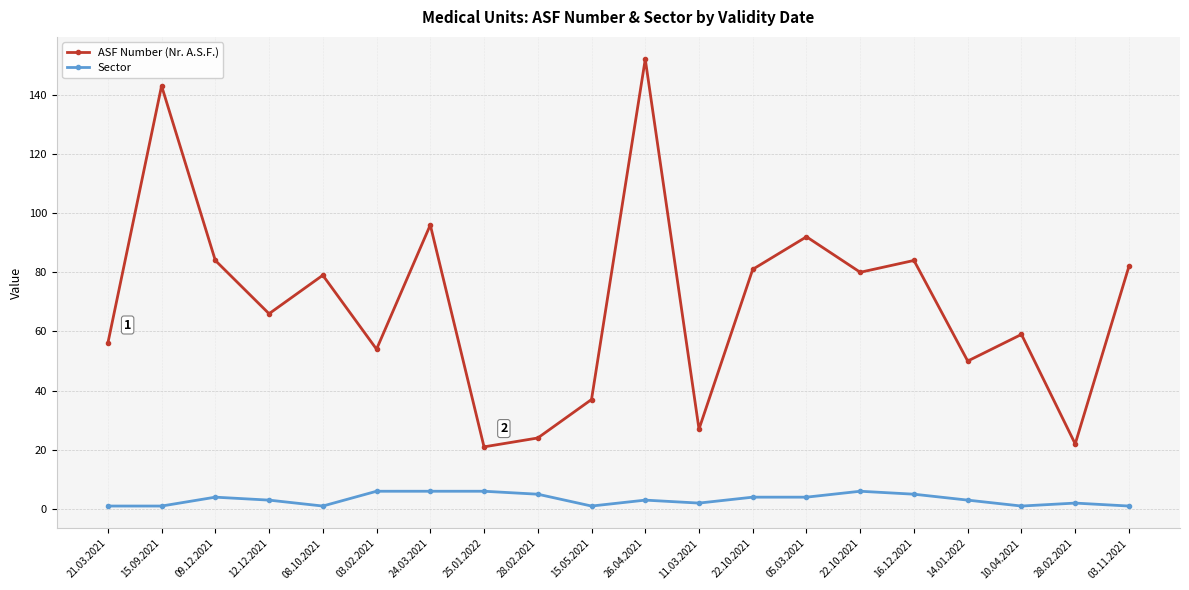

How many series are shown in this chart?

2